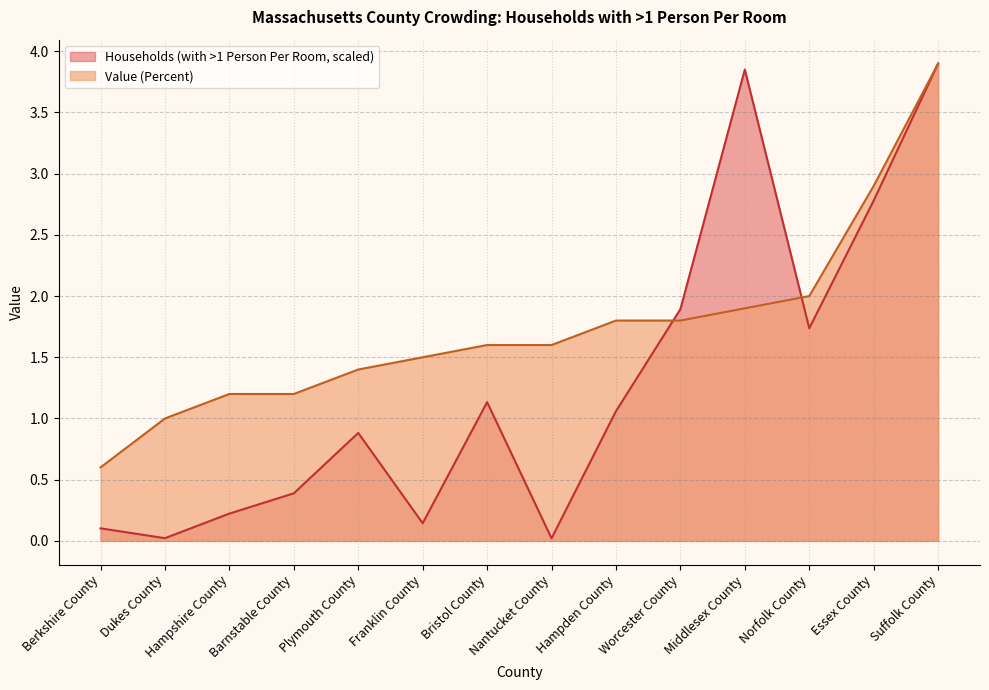

What is the difference between the Value (Percent) values at Worcester County and Plymouth County?

0.4